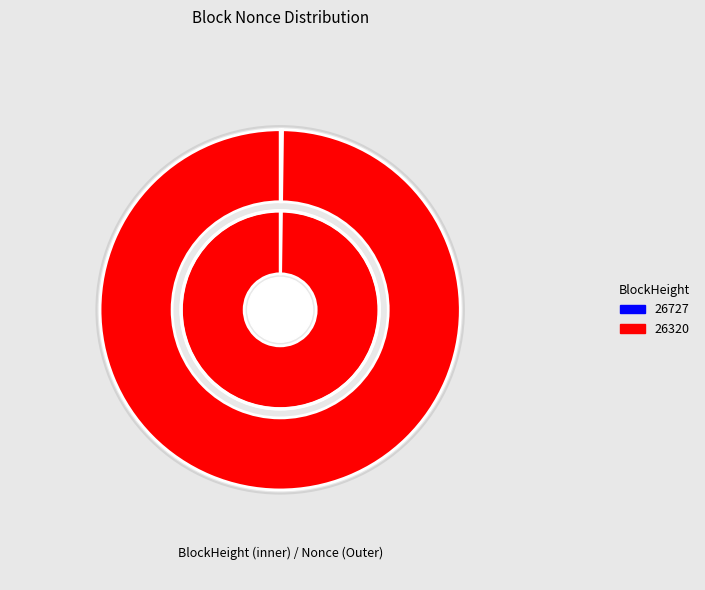

Which slice is the largest?

26320